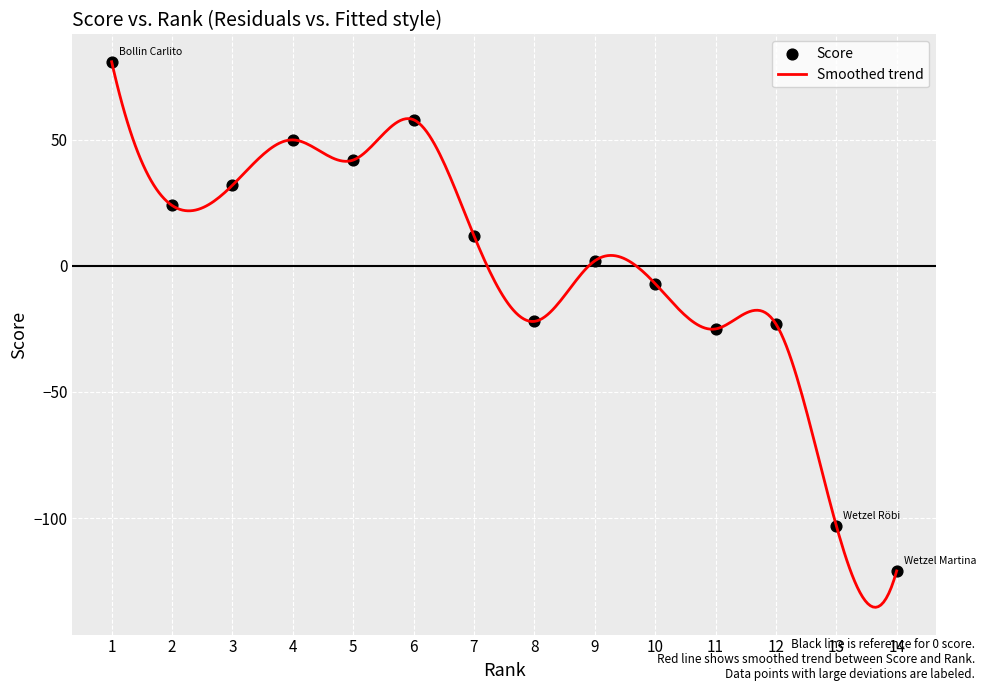

What is the difference between the maximum and minimum values?

216.4